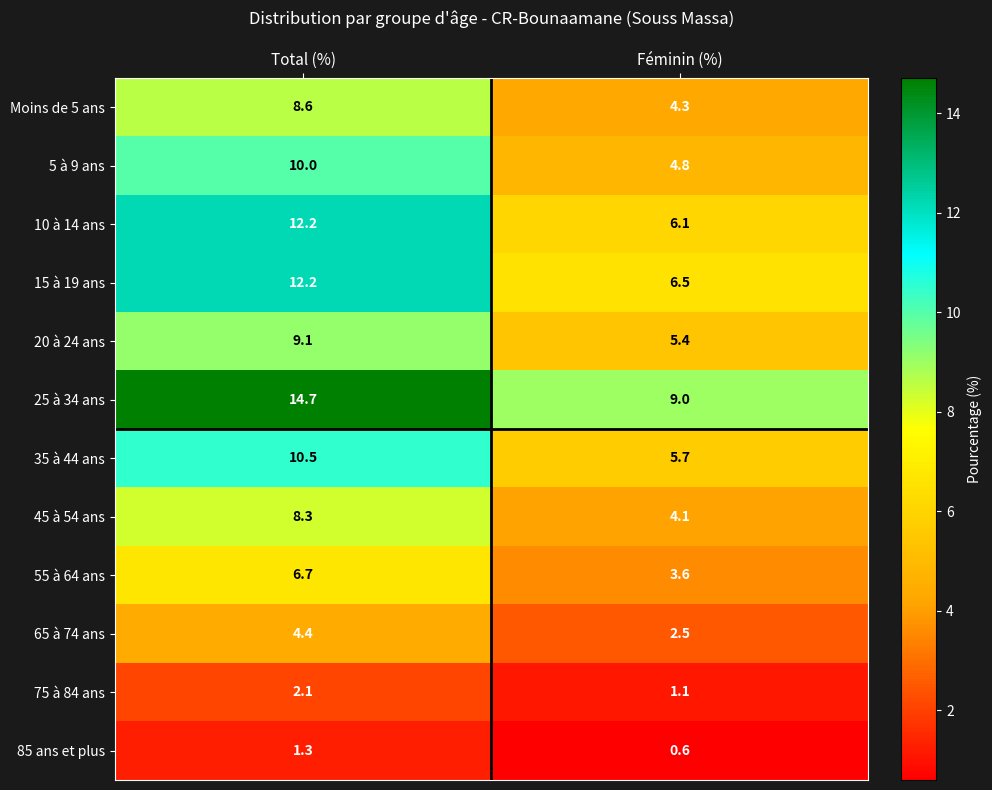

Reading right to left, extract all data points from this chart.

Moins de 5 ans: Féminin (%)=4.3	Total (%)=8.6
5 à 9 ans: Féminin (%)=4.8	Total (%)=10.0
10 à 14 ans: Féminin (%)=6.1	Total (%)=12.2
15 à 19 ans: Féminin (%)=6.5	Total (%)=12.2
20 à 24 ans: Féminin (%)=5.4	Total (%)=9.1
25 à 34 ans: Féminin (%)=9.0	Total (%)=14.7
35 à 44 ans: Féminin (%)=5.7	Total (%)=10.5
45 à 54 ans: Féminin (%)=4.1	Total (%)=8.3
55 à 64 ans: Féminin (%)=3.6	Total (%)=6.7
65 à 74 ans: Féminin (%)=2.5	Total (%)=4.4
75 à 84 ans: Féminin (%)=1.1	Total (%)=2.1
85 ans et plus: Féminin (%)=0.6	Total (%)=1.3